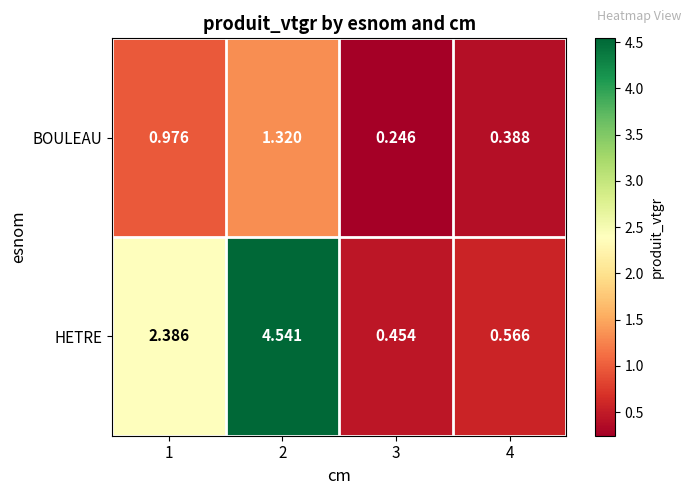

Rank the series at 1 from lowest to highest value.

BOULEAU, HETRE